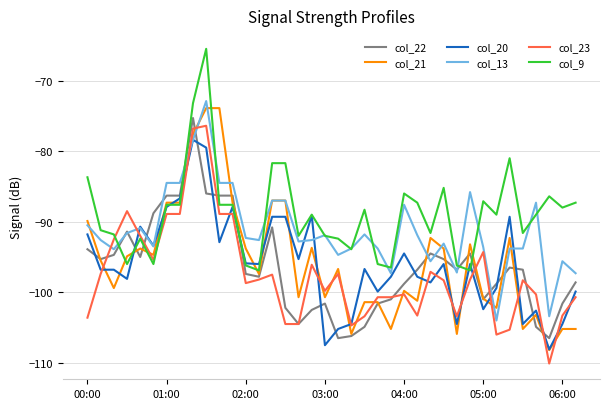

Which series has the largest total across all categories?

col_9